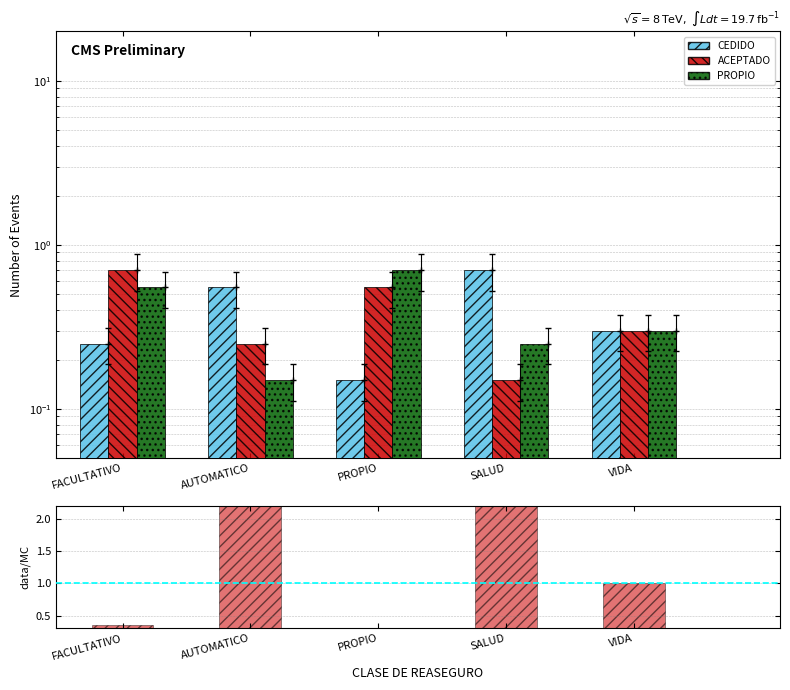

Read the PROPIO value at PROPIO.

0.7